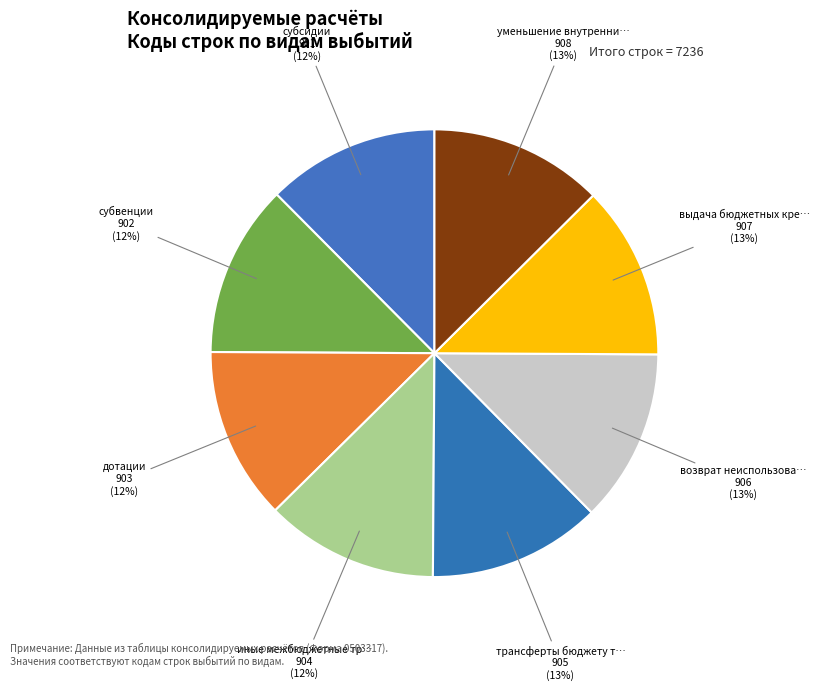

How many slices are in this pie chart?

8